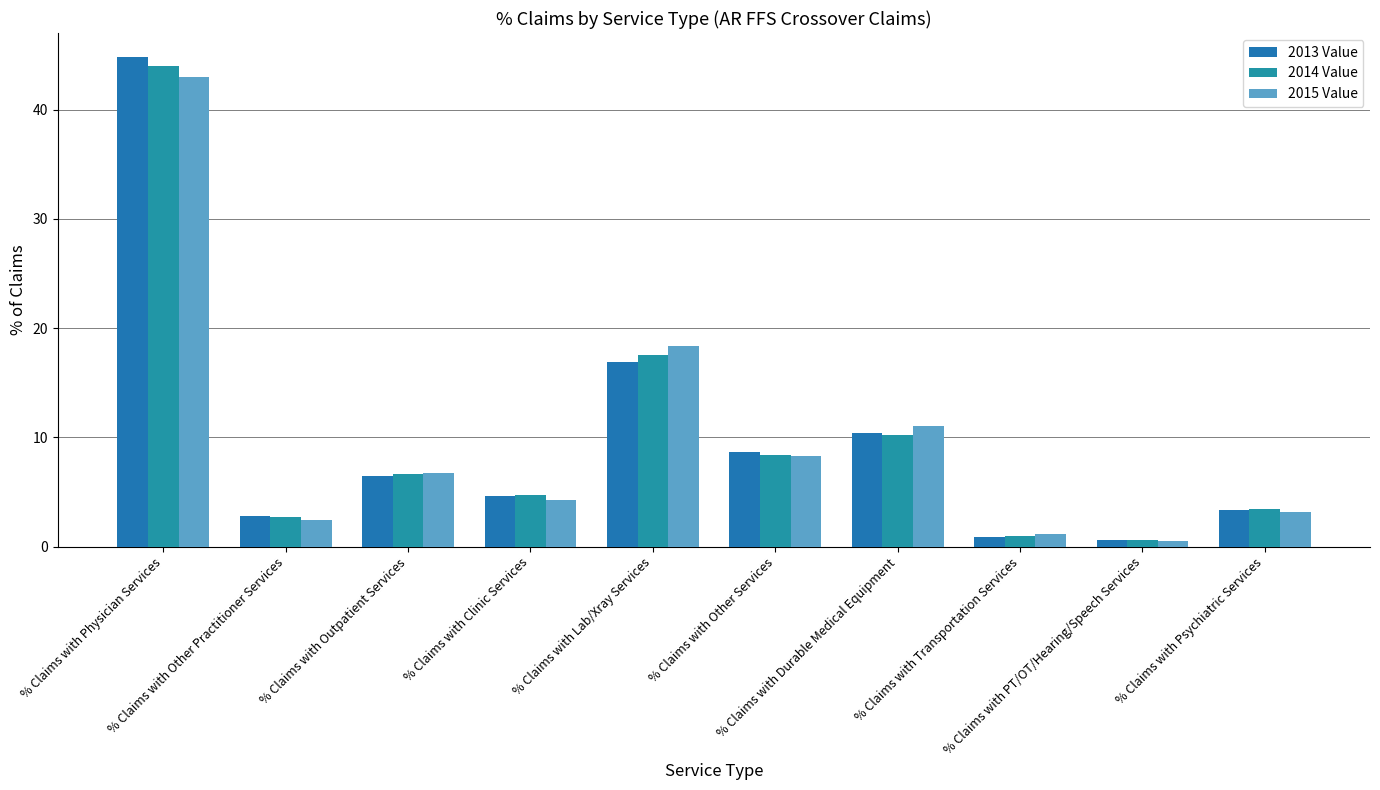

Does the chart contain stacked bars?

No